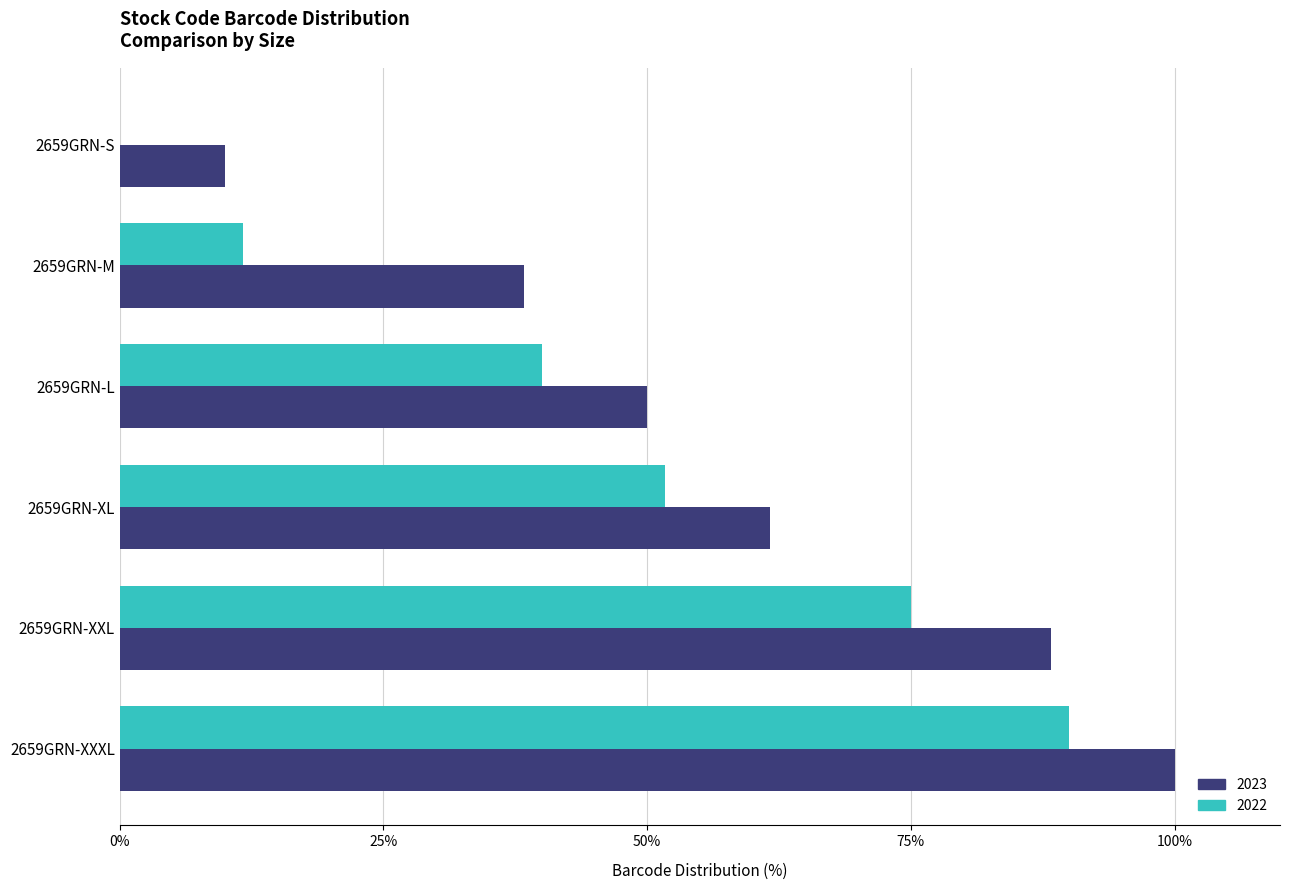

Which series has the largest total across all categories?

2023